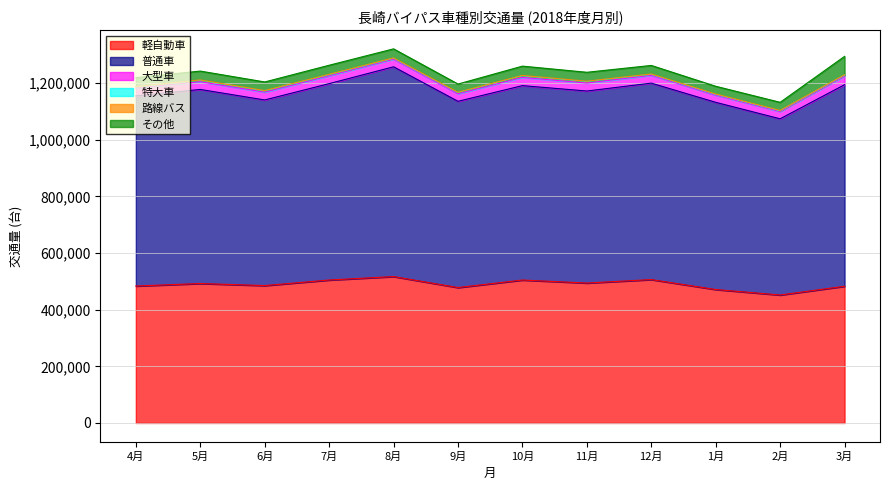

Which series has the widest spread of values?

普通車